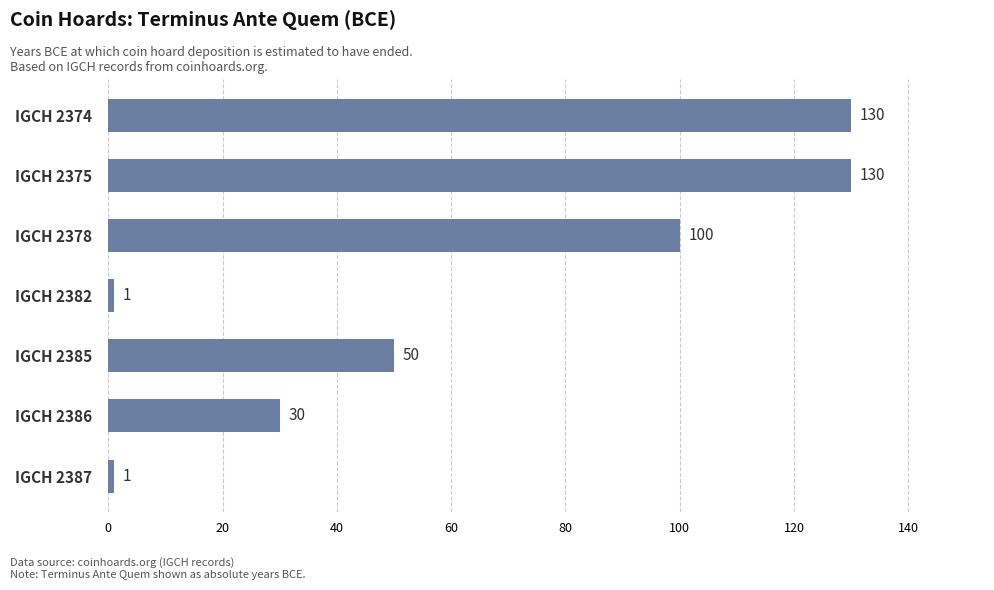

What is the value of the 5th bar from the top?

50